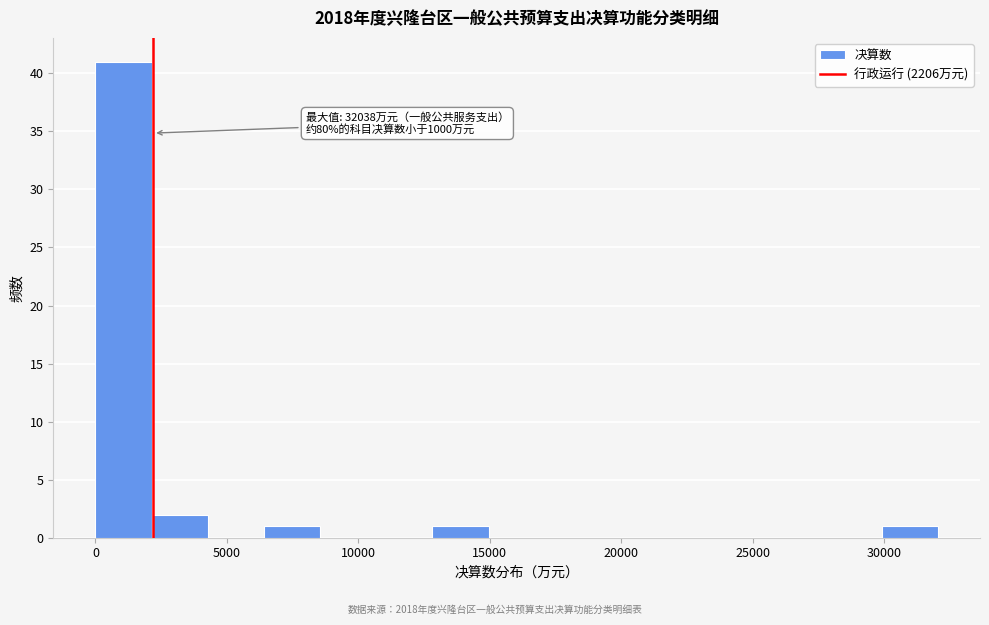

Over which range of the x-axis is the bar tallest?

0 to 2000